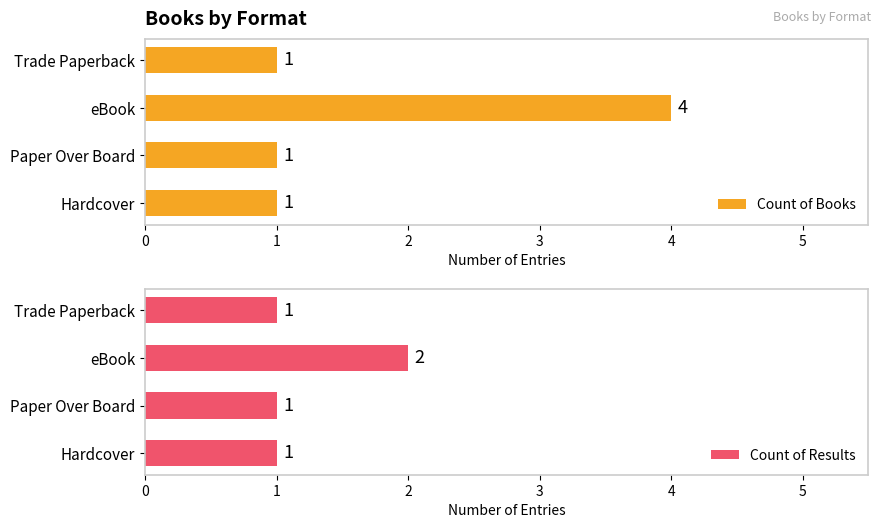

Reading right to left, what are all the values shown in this chart?

Count of Books: 1	4	1	1
Count of Results: 1	2	1	1